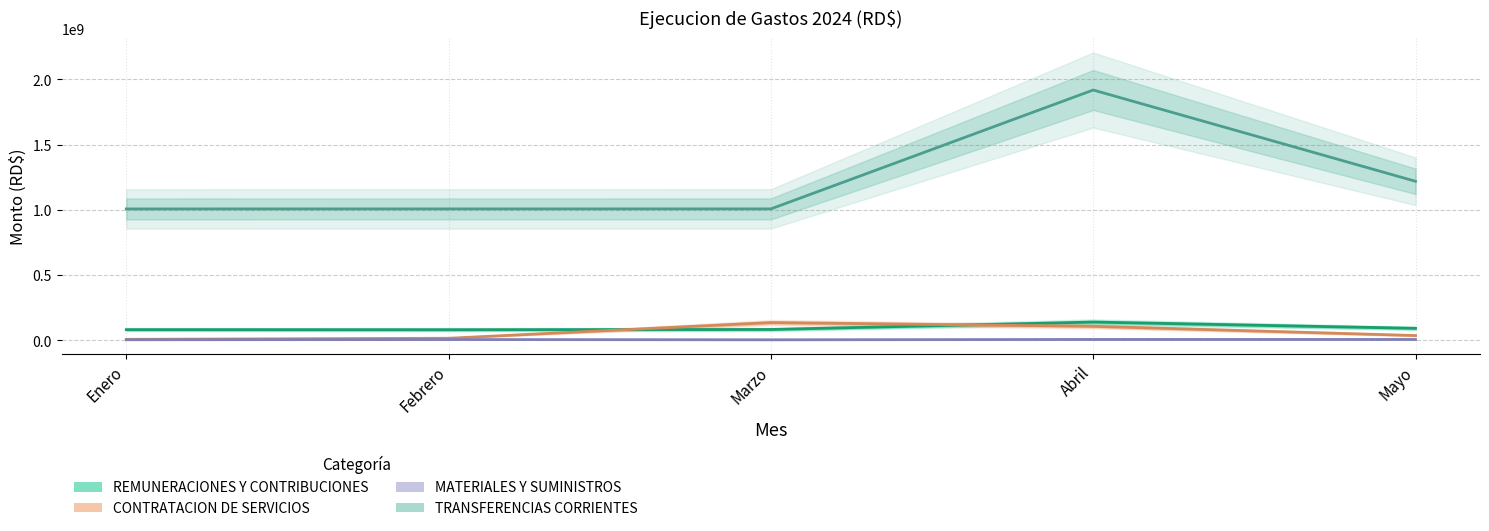

What is the difference between the maximum and second lowest values in the REMUNERACIONES Y CONTRIBUCIONES series?

58072073.8